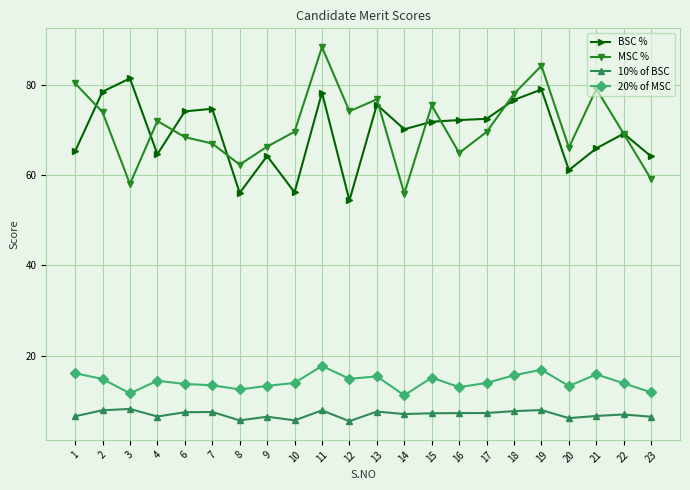

What are all the series names shown in the legend?

BSC %, MSC %, 10% of BSC, 20% of MSC